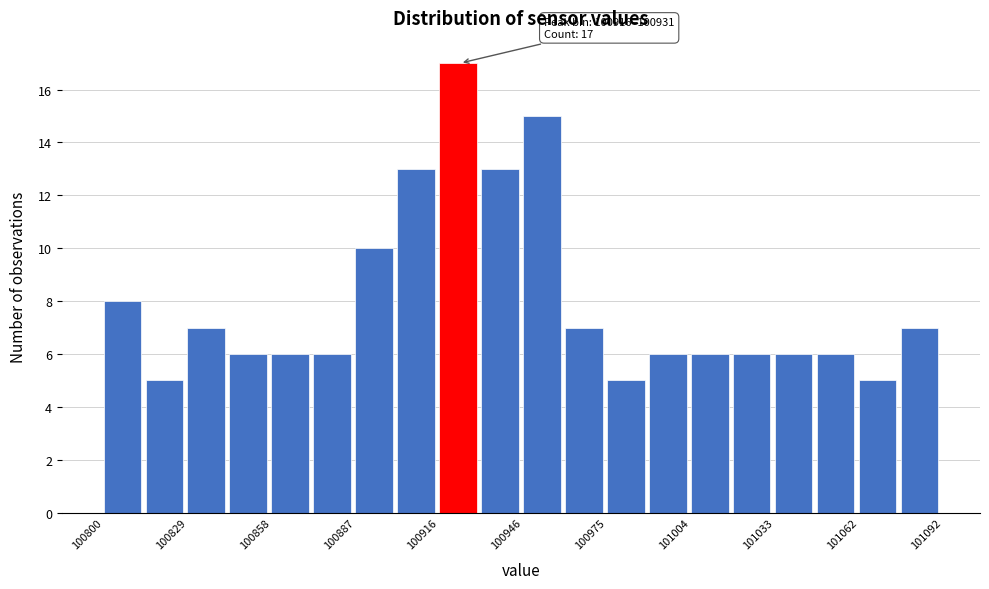

Around what value on the x-axis is the tallest bar? Give the approximate position of its centre, as read against the axis.

100925